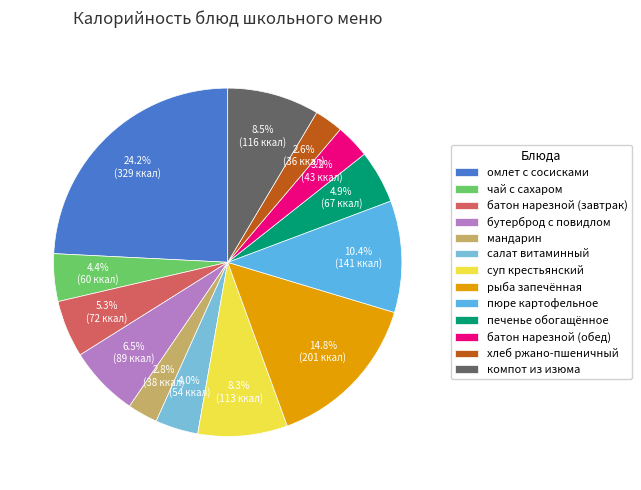

How many segments does this pie chart have?

13